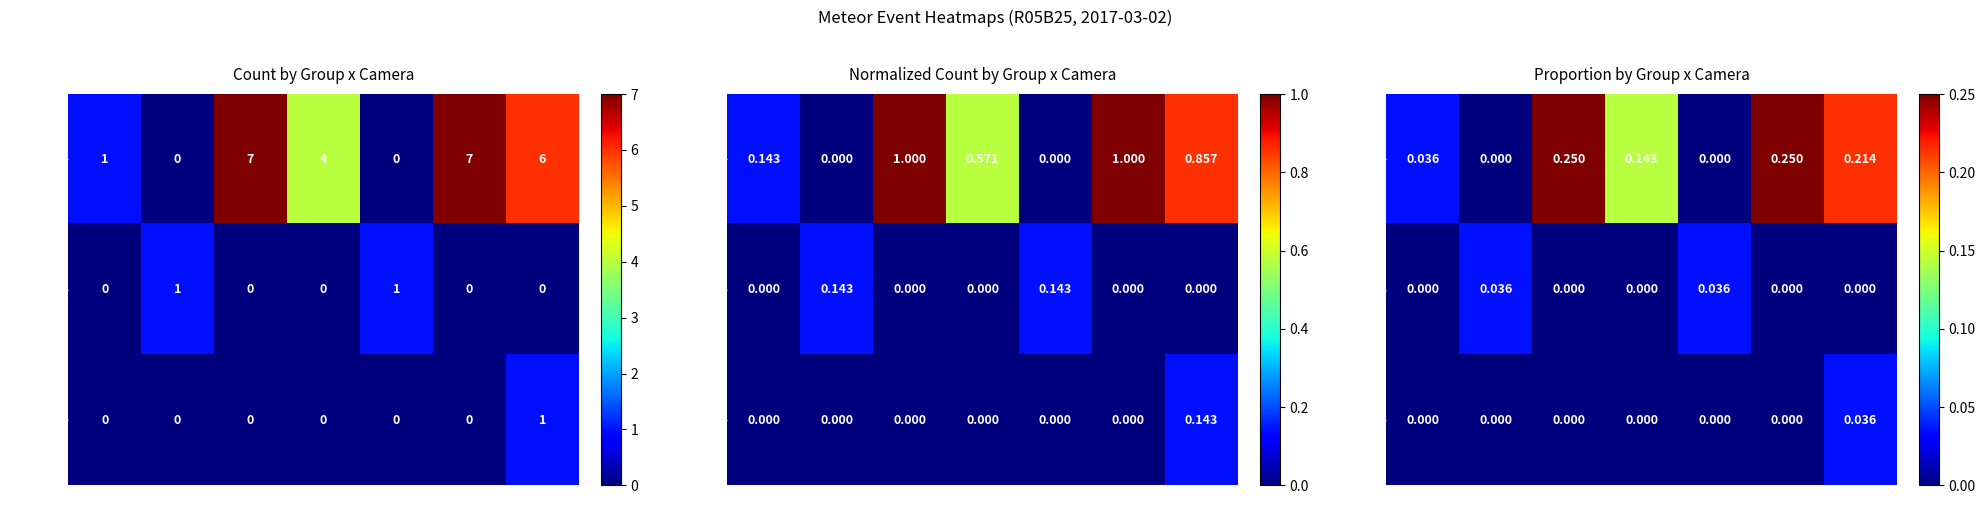

Which series has the widest spread of values?

spo